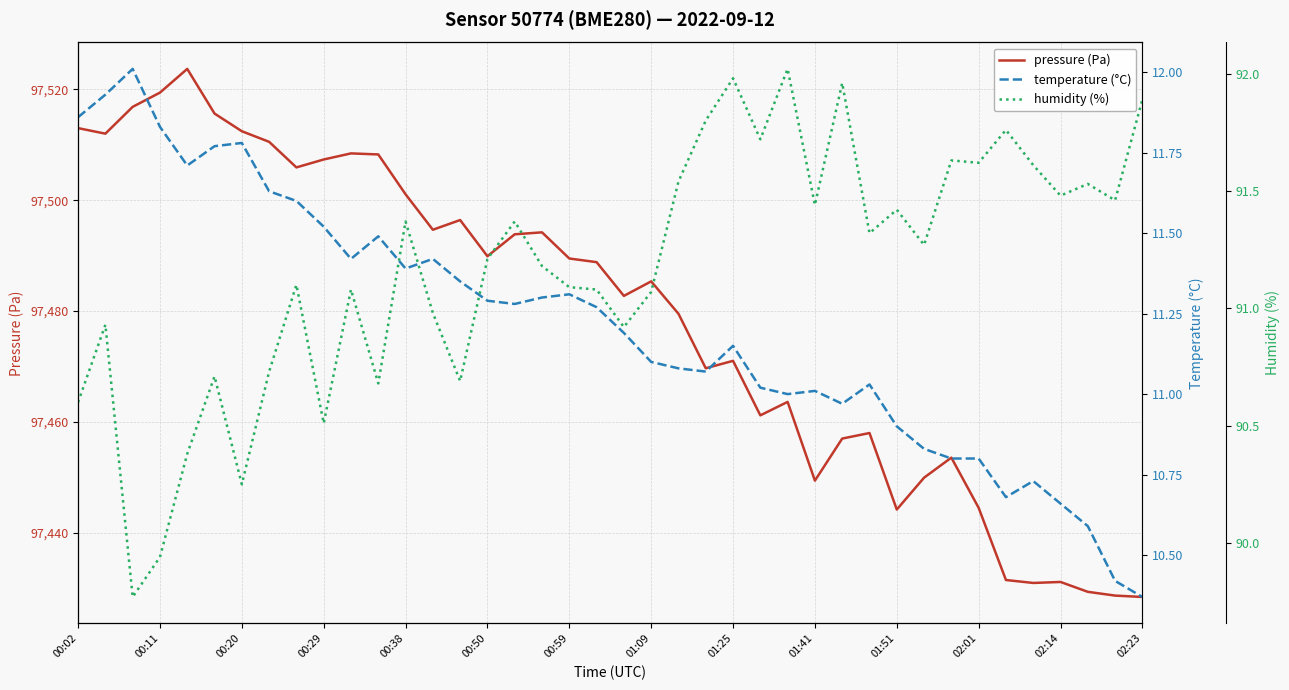

What is the total value across all series at 35?

97533.2